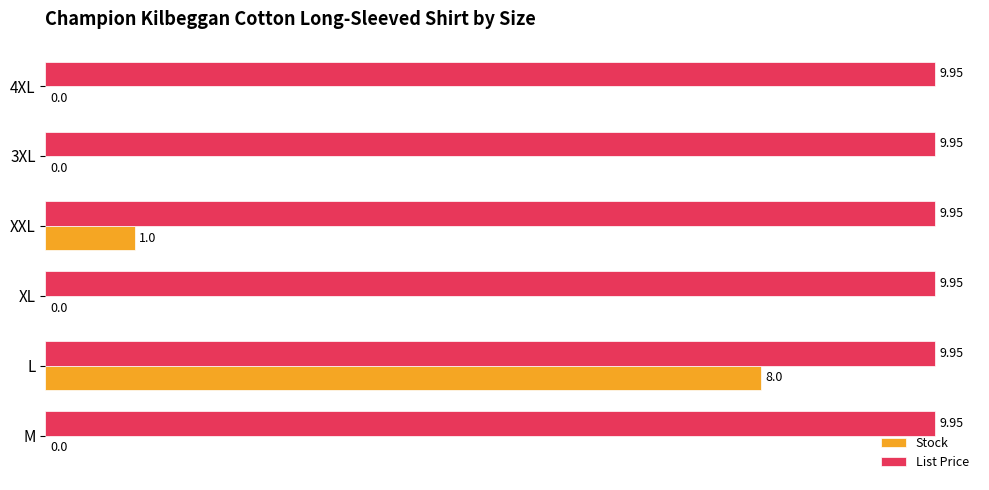

Where is Stock nearest to the value 4?

XXL